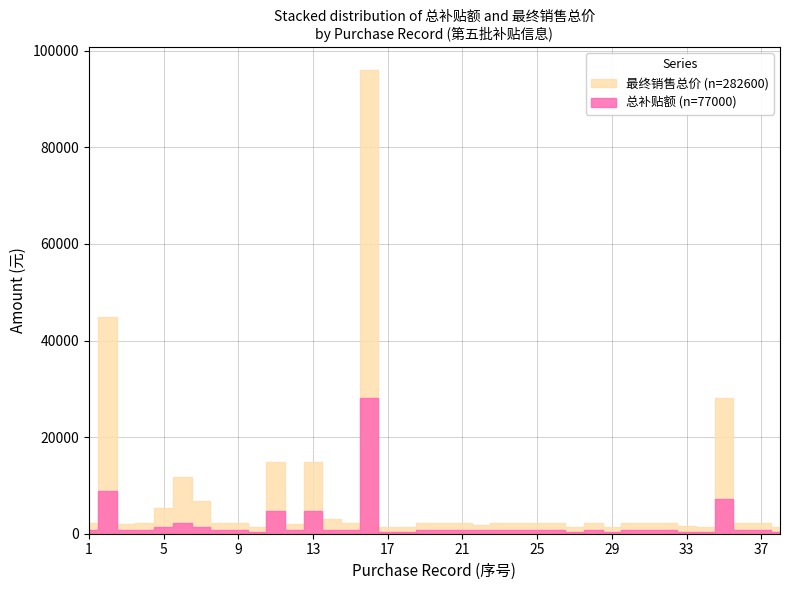

What is the value of the 最终销售总价 point at the 21st from the left?

2200